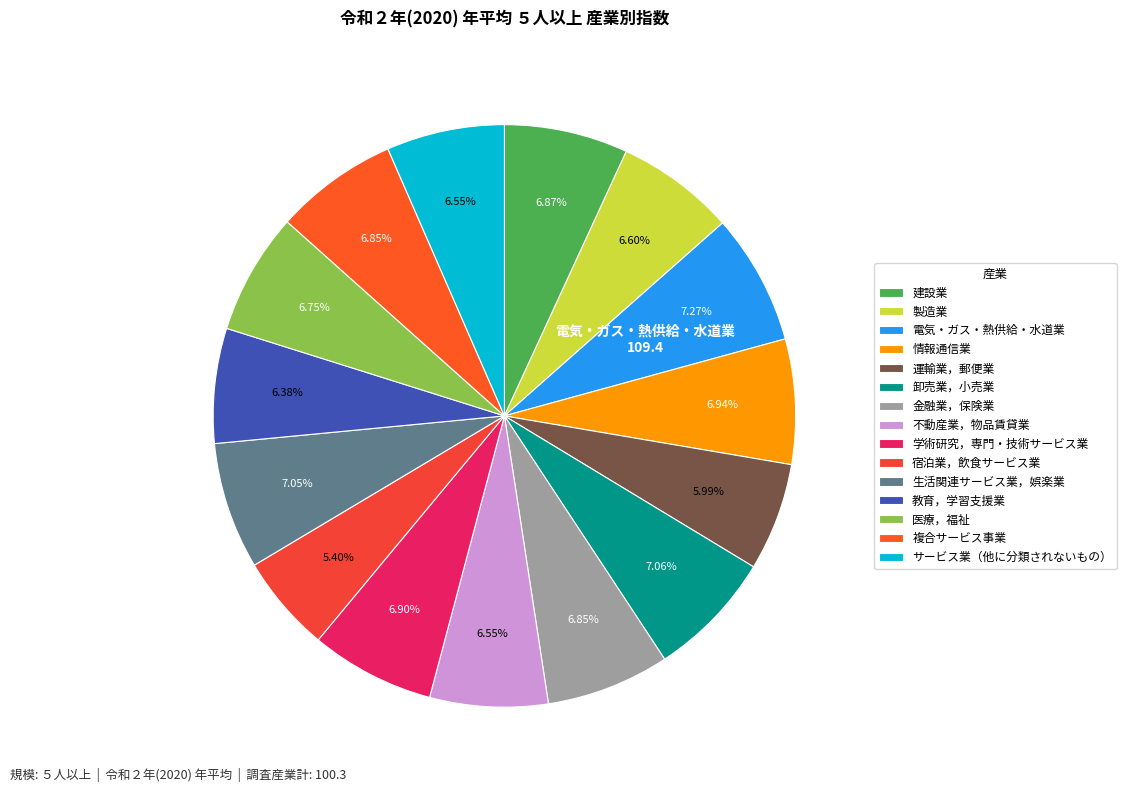

To the nearest percent, what percentage of the pie is 製造業?

7%